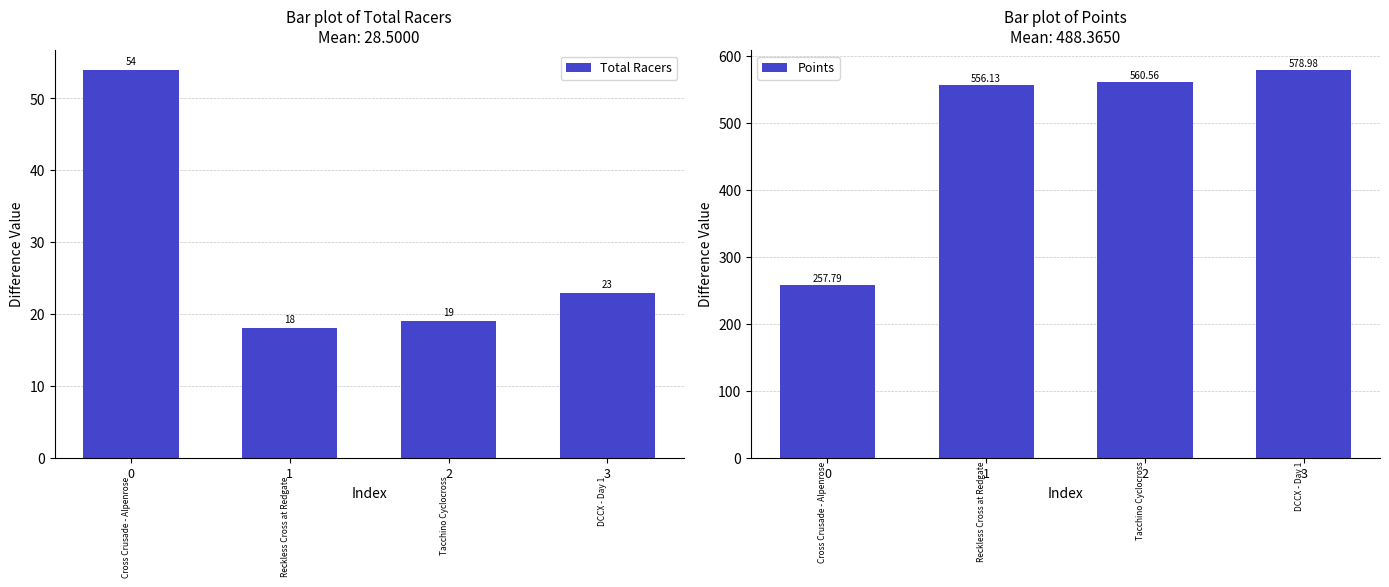

Reading left to right, list all the values displayed in this chart.

Total Racers: 54.0	18.0	19.0	23.0
Points: 257.8	556.1	560.6	579.0